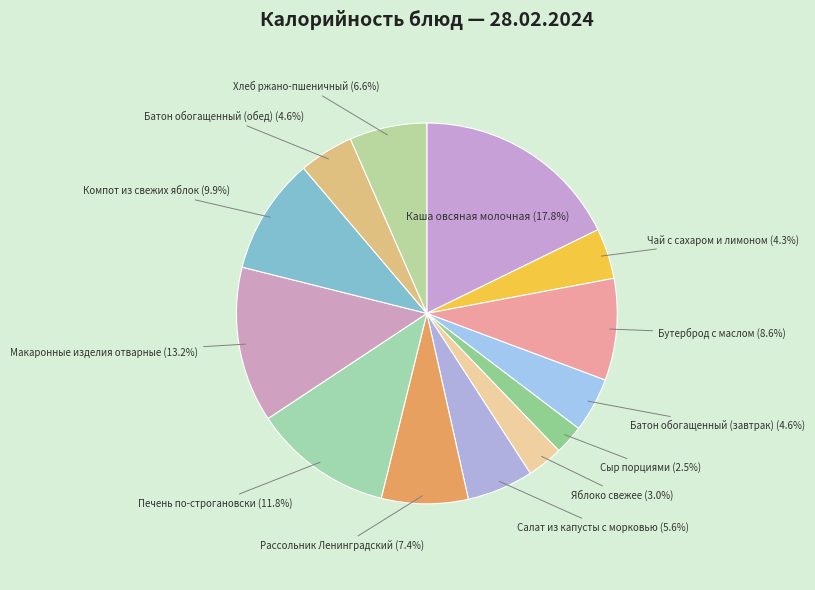

Between Хлеб ржано-пшеничный and Сыр порциями, which is larger?

Хлеб ржано-пшеничный